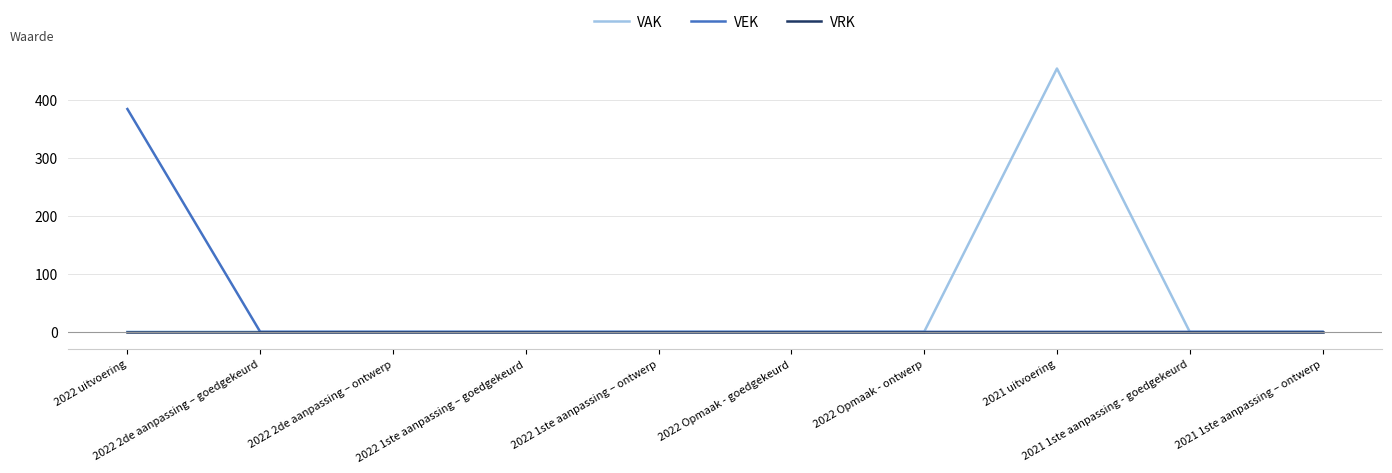

Reading left to right, what are all the values shown in this chart?

VAK: 2022 uitvoering=0	2022 2de aanpassing – goedgekeurd=0	2022 2de aanpassing – ontwerp=0	2022 1ste aanpassing – goedgekeurd=0	2022 1ste aanpassing – ontwerp=0	2022 Opmaak - goedgekeurd=0	2022 Opmaak - ontwerp=0	2021 uitvoering=455	2021 1ste aanpassing - goedgekeurd=0	2021 1ste aanpassing – ontwerp=0
VEK: 2022 uitvoering=385	2022 2de aanpassing – goedgekeurd=0	2022 2de aanpassing – ontwerp=0	2022 1ste aanpassing – goedgekeurd=0	2022 1ste aanpassing – ontwerp=0	2022 Opmaak - goedgekeurd=0	2022 Opmaak - ontwerp=0	2021 uitvoering=0	2021 1ste aanpassing - goedgekeurd=0	2021 1ste aanpassing – ontwerp=0
VRK: 2022 uitvoering=0	2022 2de aanpassing – goedgekeurd=0	2022 2de aanpassing – ontwerp=0	2022 1ste aanpassing – goedgekeurd=0	2022 1ste aanpassing – ontwerp=0	2022 Opmaak - goedgekeurd=0	2022 Opmaak - ontwerp=0	2021 uitvoering=0	2021 1ste aanpassing - goedgekeurd=0	2021 1ste aanpassing – ontwerp=0